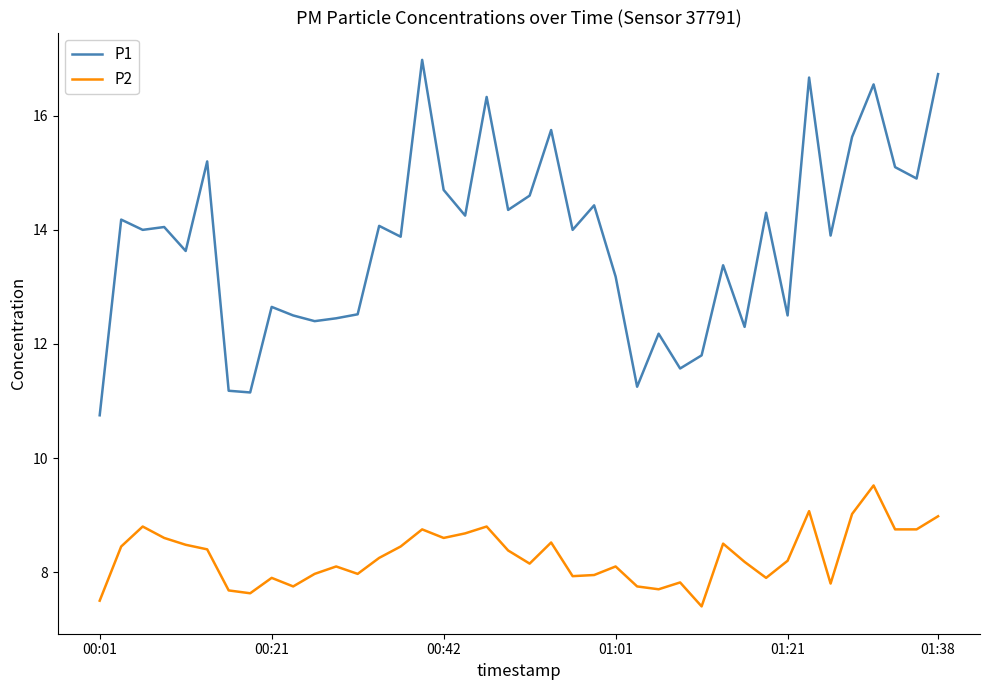

What is the difference between the maximum and minimum values in the P1 series?

6.2